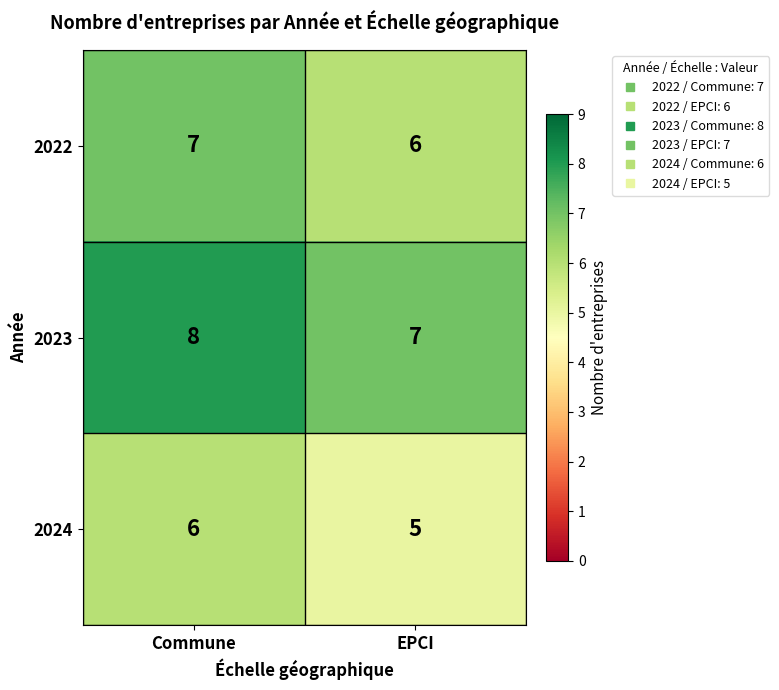

At how many categories does at least one series exceed 5?

2